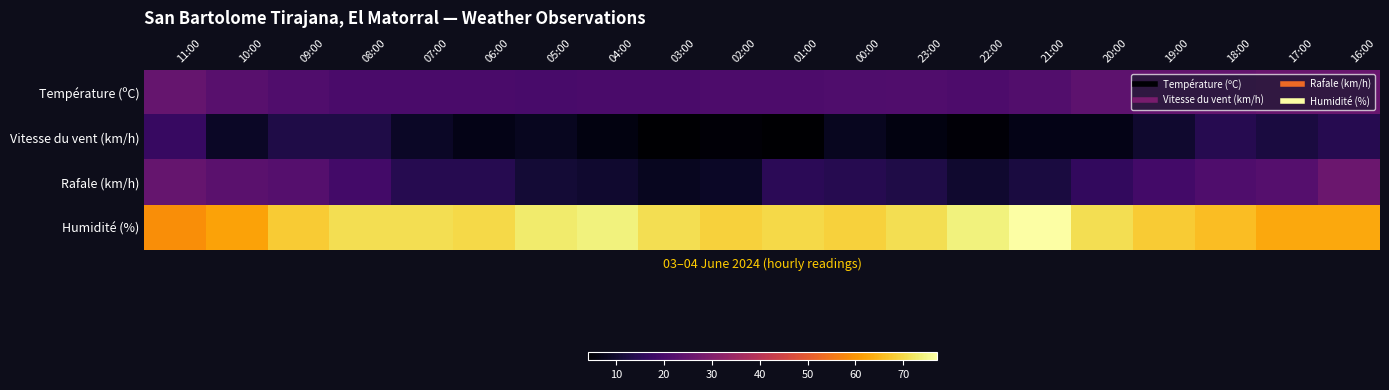

At which category is the sum across all series the highest?

16:00